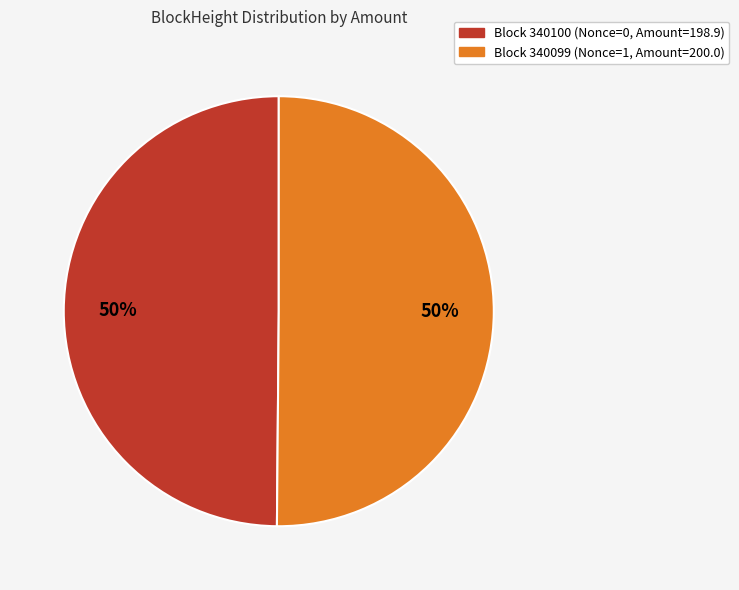

To the nearest percent, what is the average slice percentage?

50%